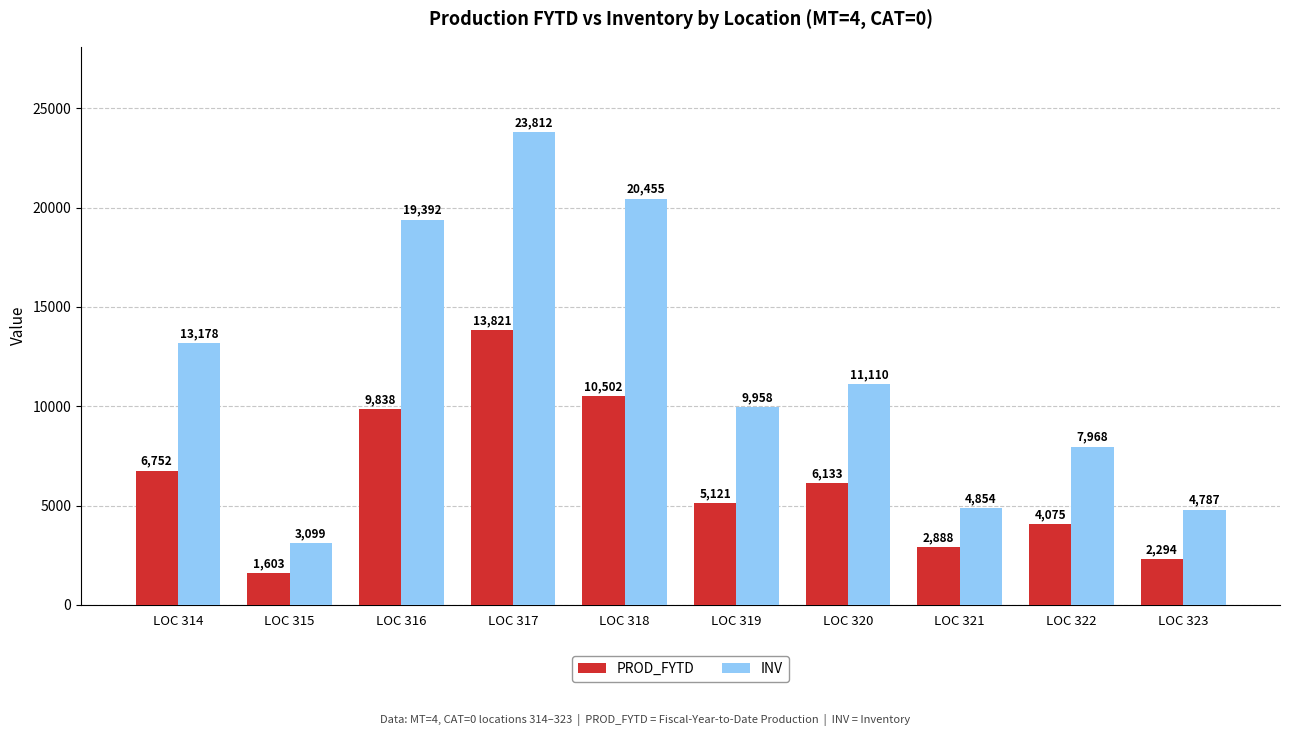

At which category does the chart reach its peak across all series?

LOC 317